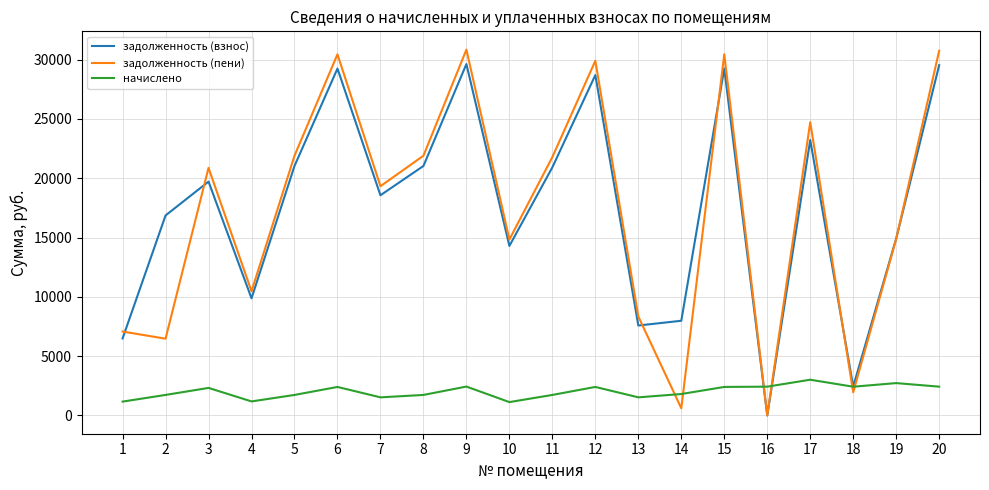

Where do начислено and задолженность (пени) first cross each other?

13 and 14